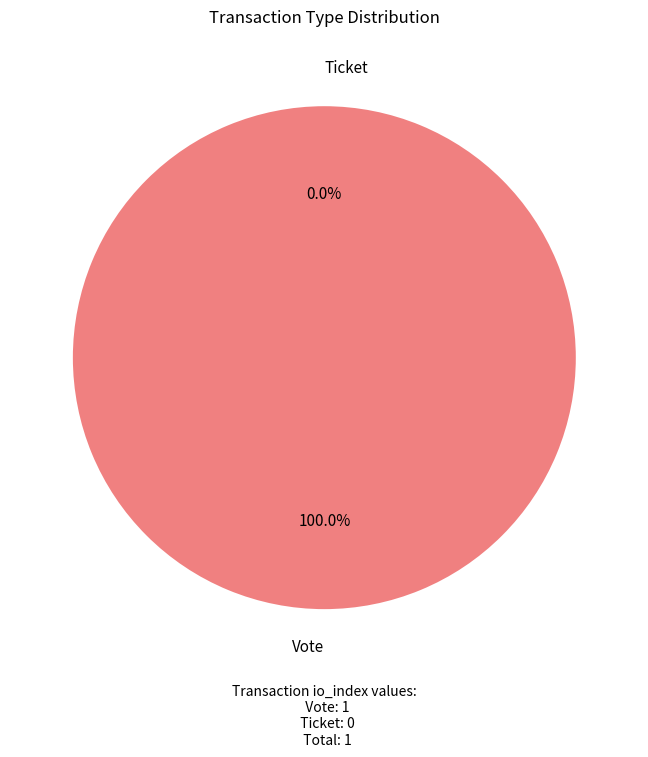

How many slices are in this pie chart?

2